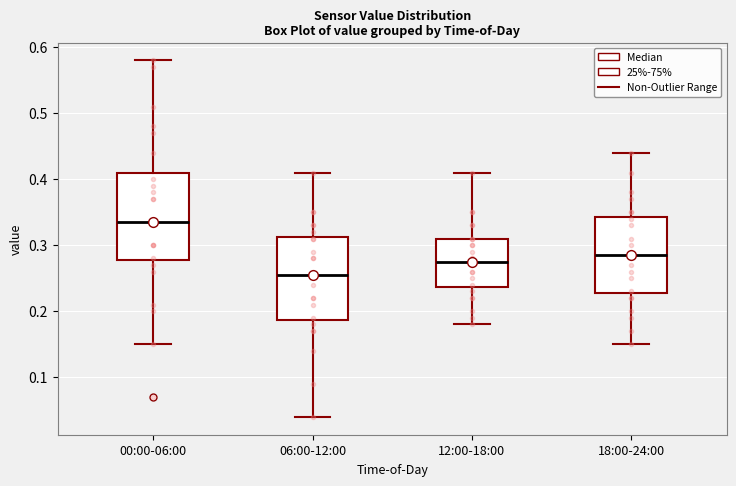

Reading left to right, read every box against the y-axis: the position of its median line, the range the box covers, and the ends of its whiskers. The values are not printed on the chart, so give them approximately, as read against the axis.

00:00-06:00: median 0.34, box 0.28 to 0.41, whiskers 0.15 to 0.58
06:00-12:00: median 0.26, box 0.19 to 0.31, whiskers 0.04 to 0.41
12:00-18:00: median 0.28, box 0.24 to 0.31, whiskers 0.18 to 0.41
18:00-24:00: median 0.29, box 0.23 to 0.34, whiskers 0.15 to 0.44